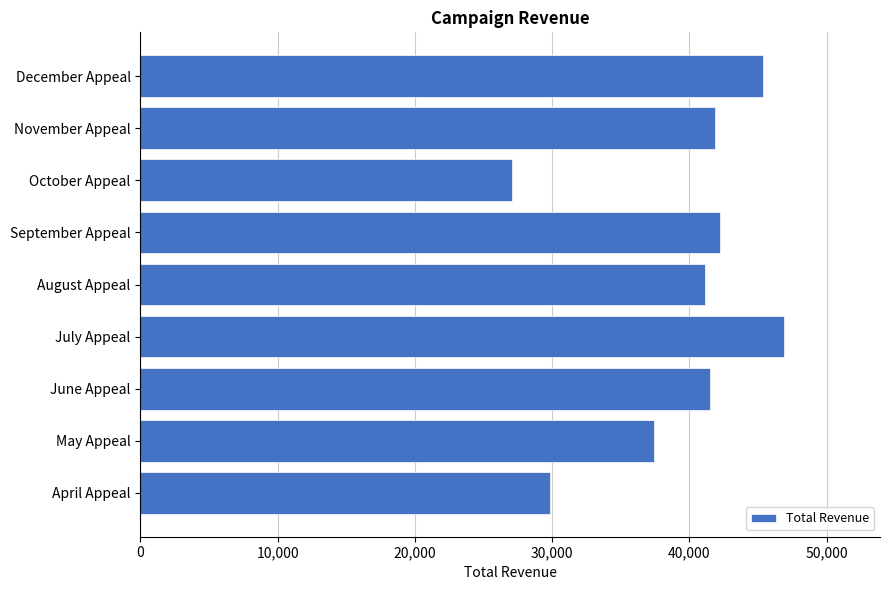

Does the chart contain stacked bars?

No